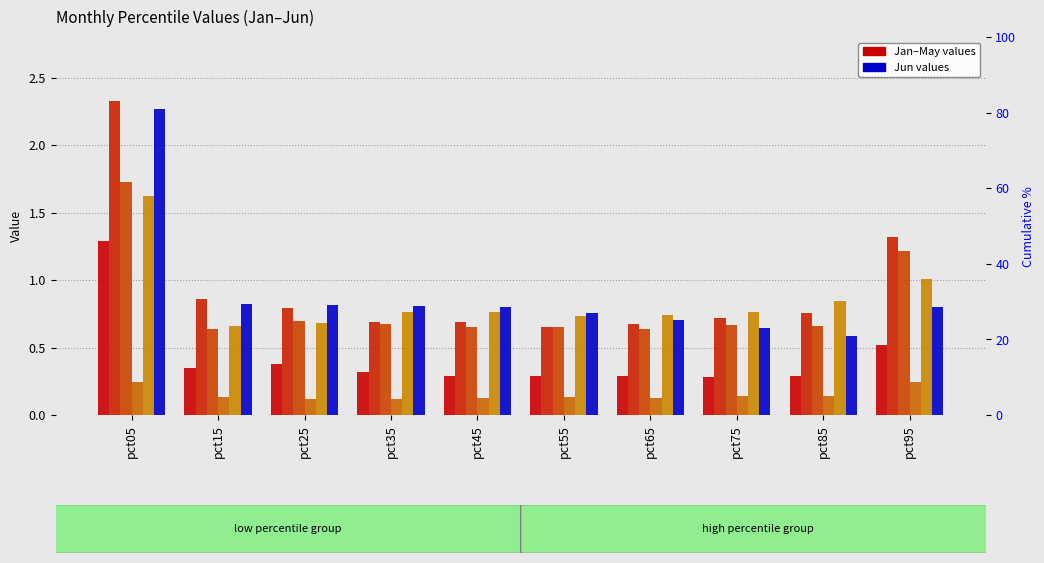

What value does the Jun series have at pct95?

0.8